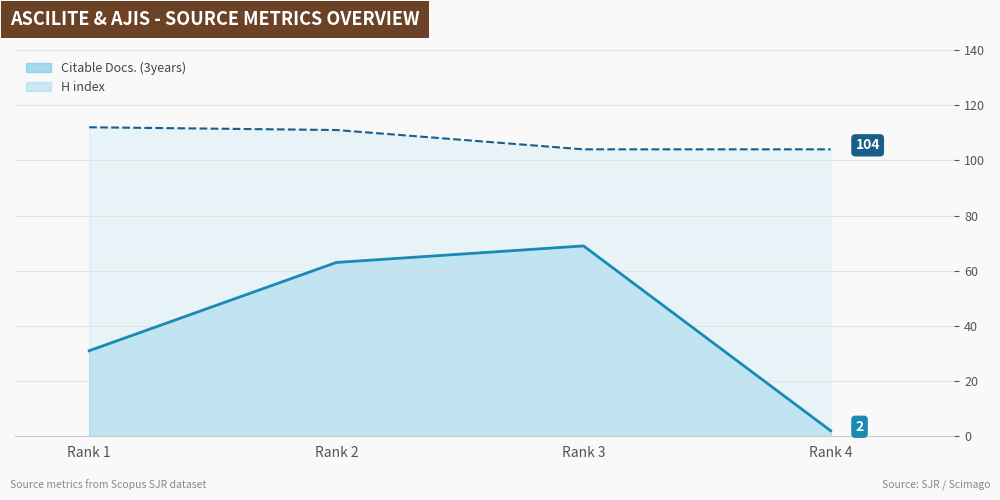

Count the number of categories in the chart.

4